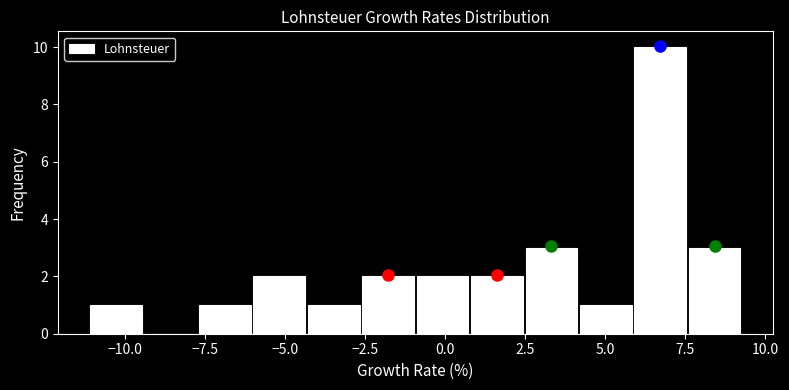

Read against the x-axis, roughly where is the centre of the tallest bar?

6.5